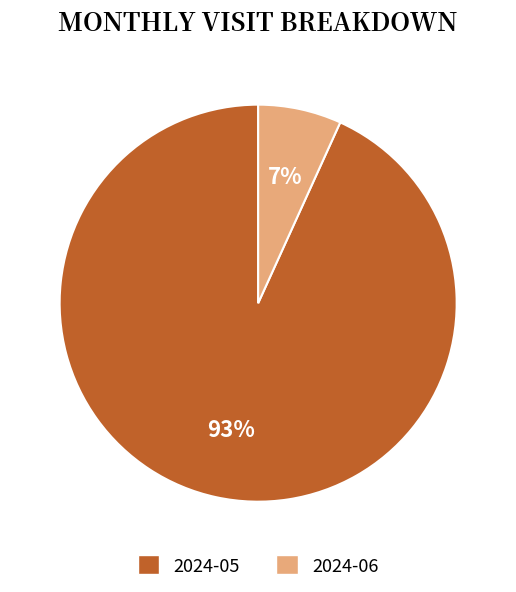

To the nearest percent, what is the difference between the 2024-05 and 2024-06 slice percentages?

86%